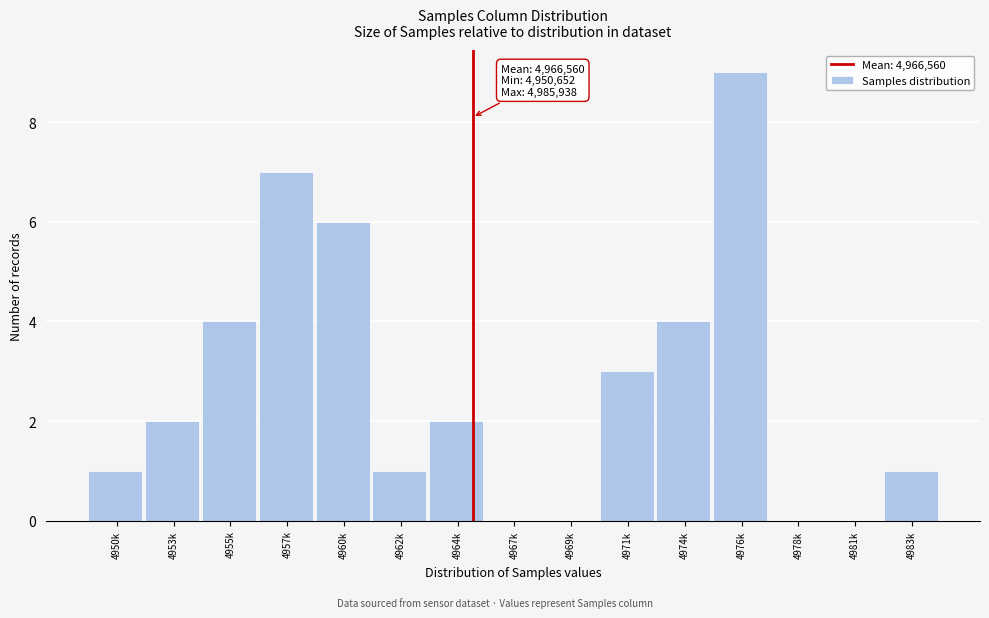

Reading left to right, what are all the values shown in this chart?

4950k=1	4953k=2	4955k=4	4957k=7	4960k=6	4962k=1	4964k=2	4967k=0	4969k=0	4971k=3	4974k=4	4976k=9	4978k=0	4981k=0	4983k=1